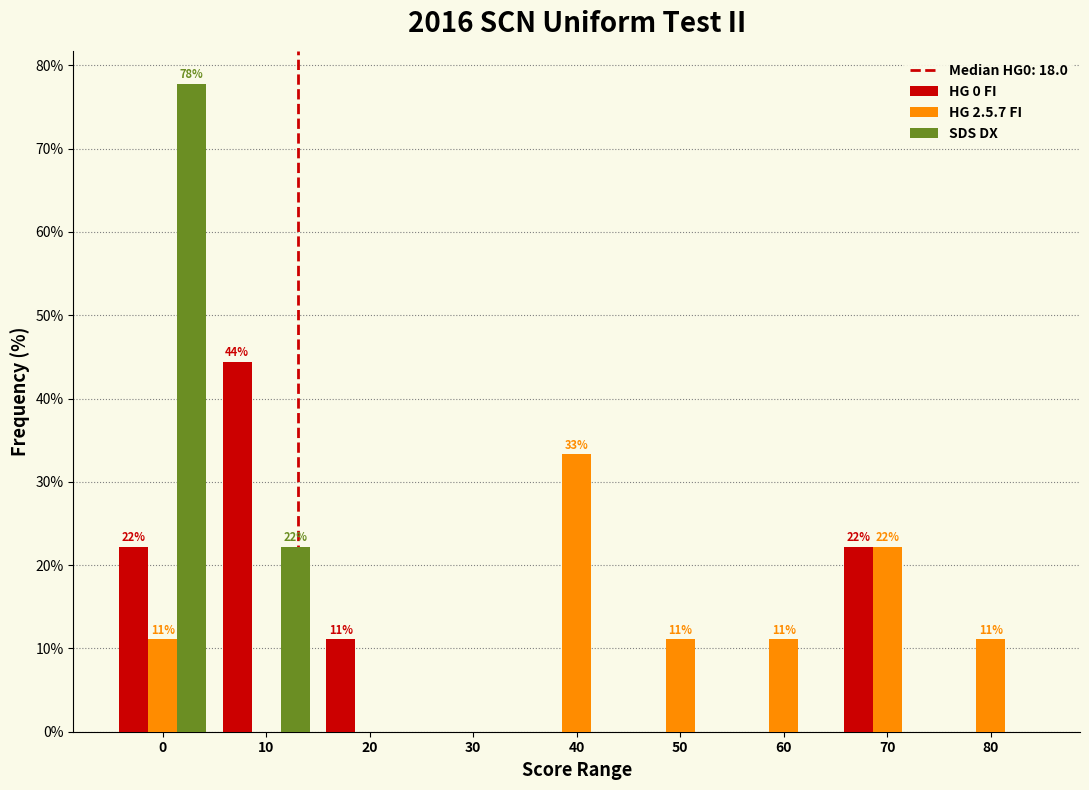

Reading left to right, list all the values displayed in this chart.

HG 0 FI: 0=22.2	10=44.4	20=11.1	30=0.0	40=0.0	50=0.0	60=0.0	70=22.2	80=0.0
HG 2.5.7 FI: 0=11.1	10=0.0	20=0.0	30=0.0	40=33.3	50=11.1	60=11.1	70=22.2	80=11.1
SDS DX: 0=77.8	10=22.2	20=0.0	30=0.0	40=0.0	50=0.0	60=0.0	70=0.0	80=0.0